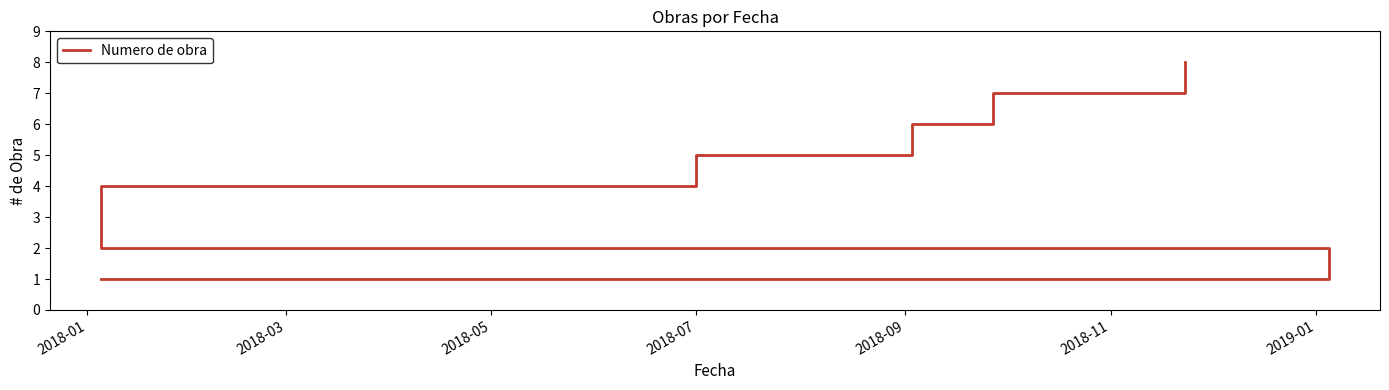

How many values are between 3 and 7?

5